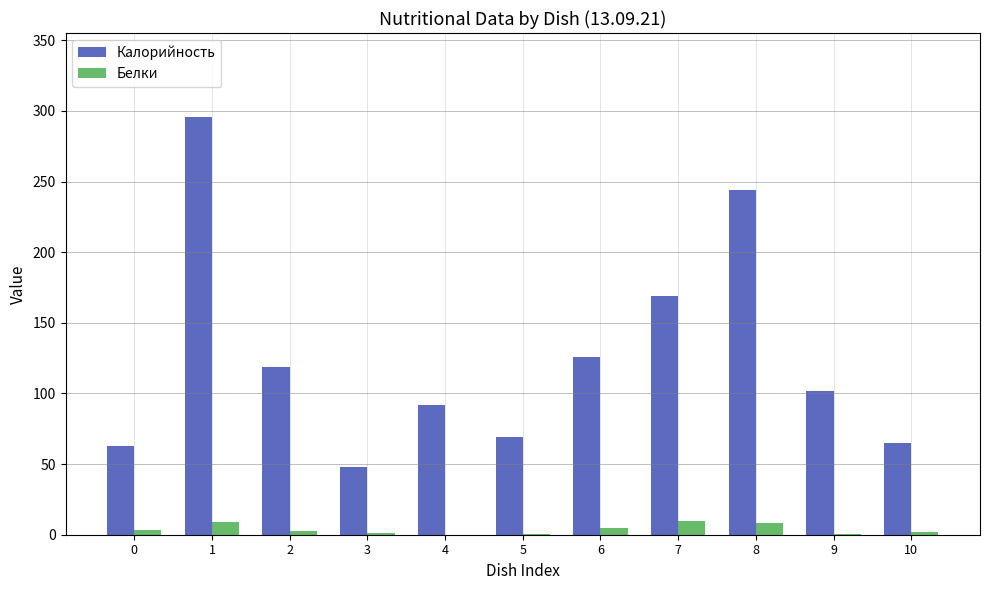

What is the sum of all Калорийность values?

1393.0